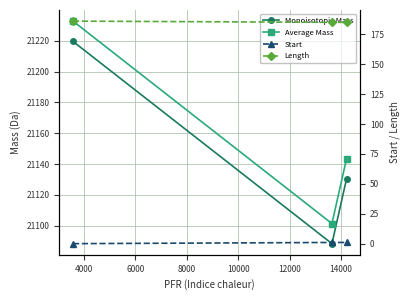

Reading left to right, transcribe all the data shown in this chart.

Monoisotopic Mass: 2000=21219.5	4000=21088.5	6000=21130.5
Average Mass: 2000=21232.7	4000=21101.5	6000=21143.5
Start: 2000=0.0	4000=1.0	6000=1.0
Length: 2000=186.0	4000=185.0	6000=185.0